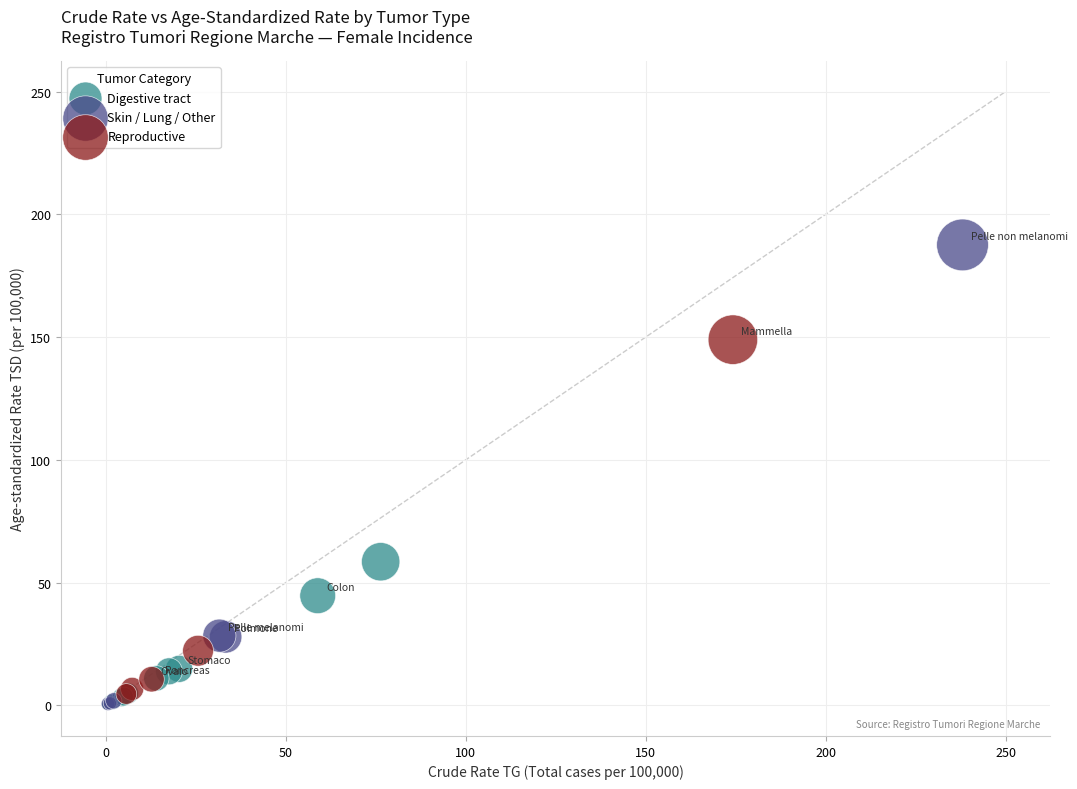

What are all the series names shown in the legend?

Digestive tract, Skin / Lung / Other, Reproductive